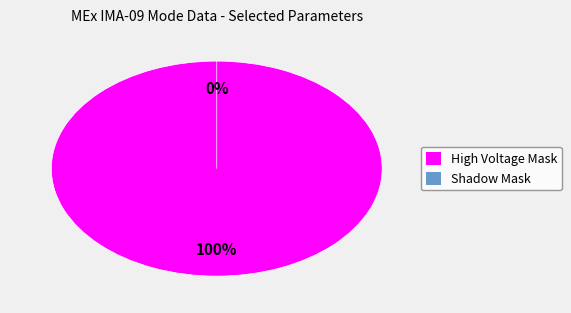

Between High Voltage Mask and Shadow Mask, which is larger?

High Voltage Mask